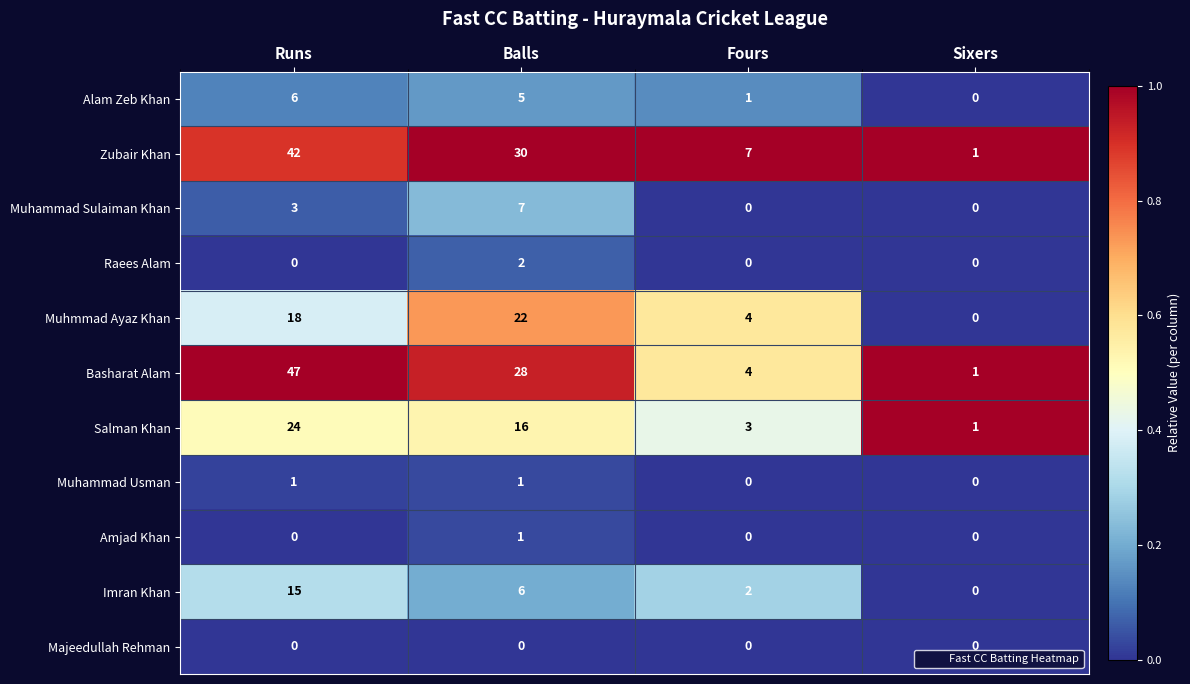

True or false: Raees Alam has a value of 1 at Sixers.

False